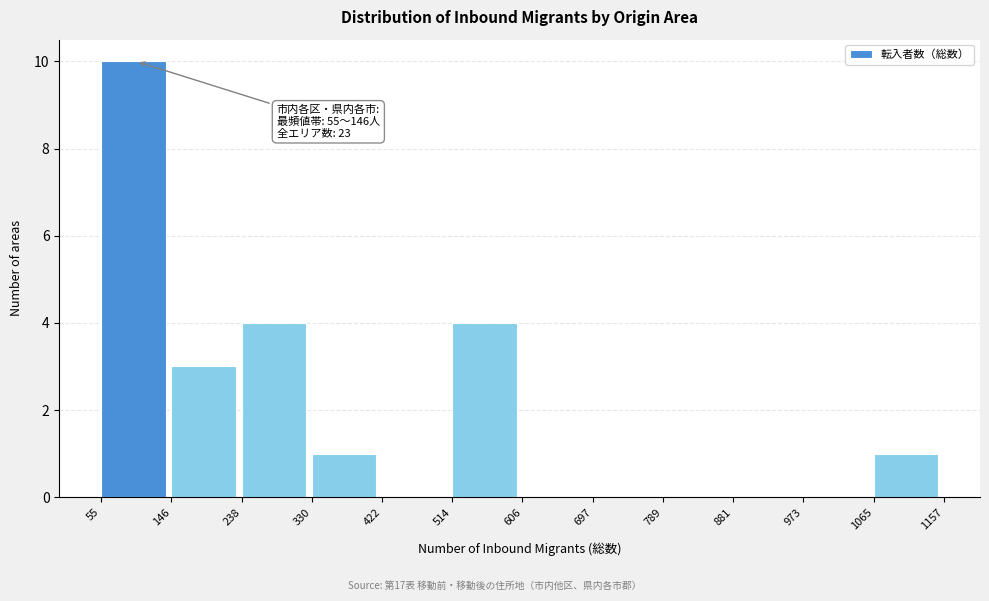

Which range on the x-axis has the tallest bar?

55 to 146